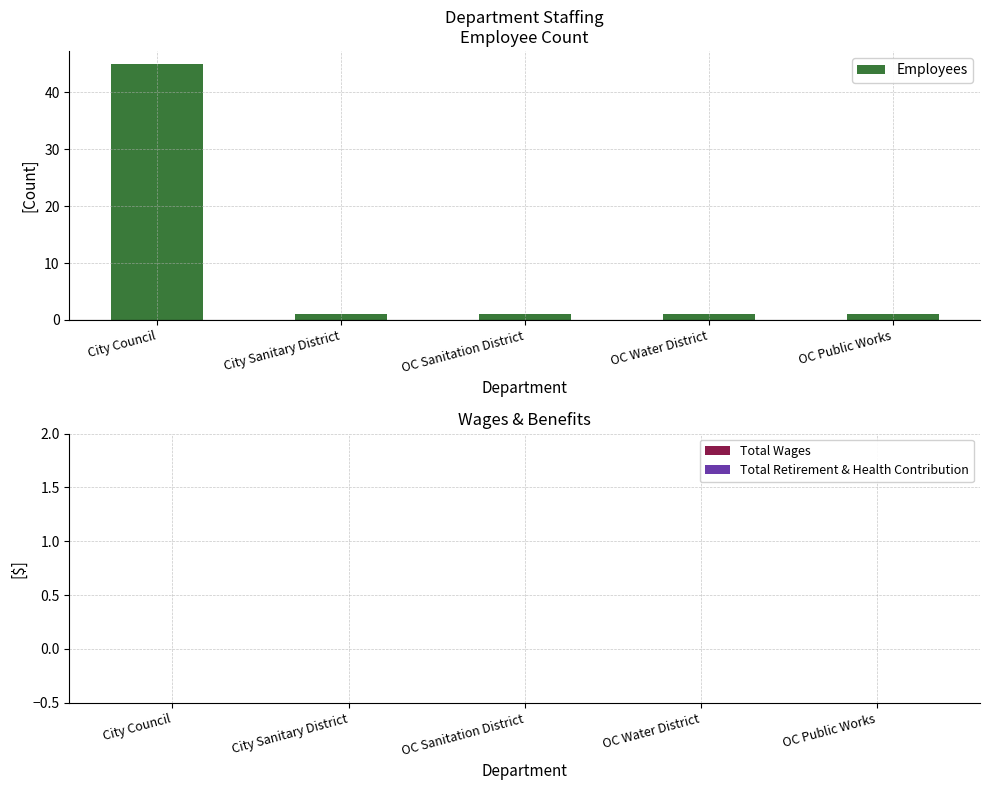

Which has a higher value, City Council or OC Water District?

City Council